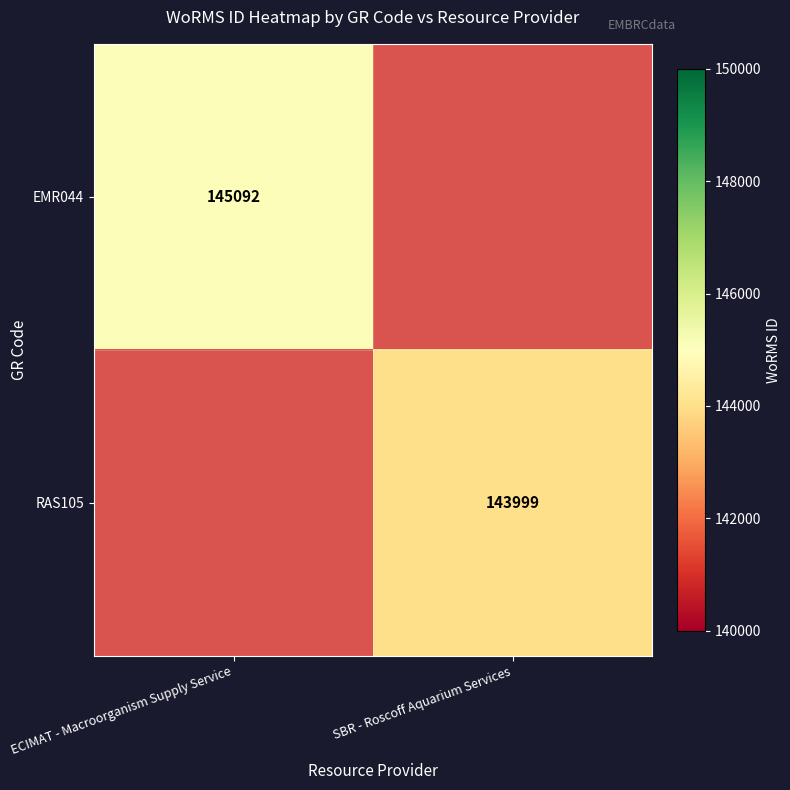

At which category does the chart reach its minimum across all series?

SBR - Roscoff Aquarium Services